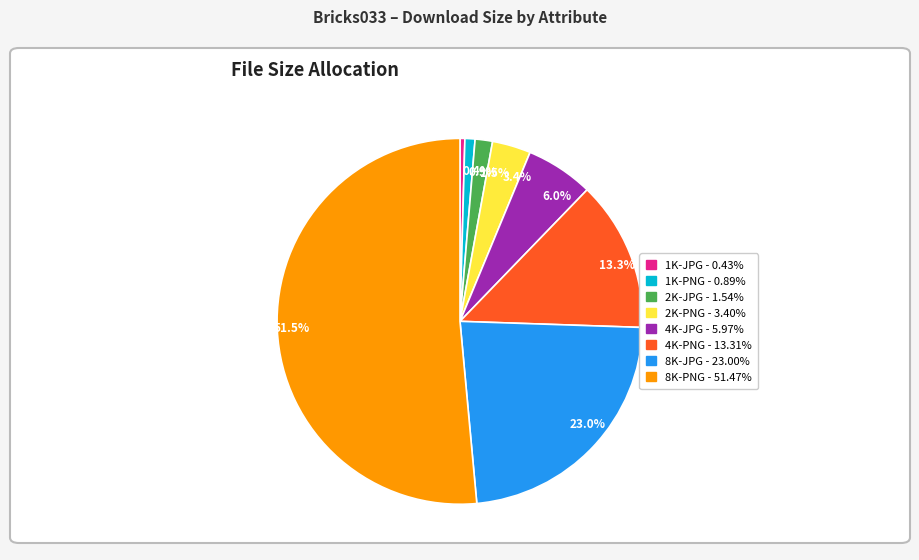

Is the sum of 2K-JPG and 4K-JPG greater than half?

No